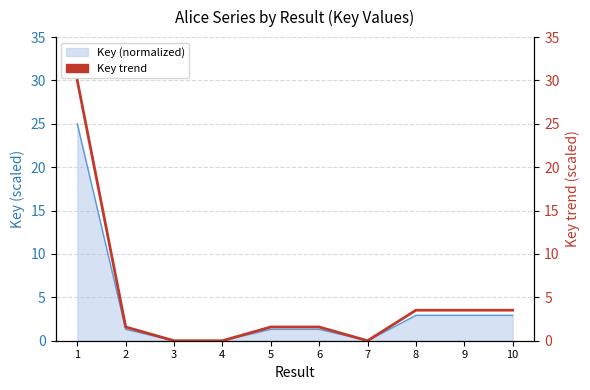

What is the sum of the values at 3 and 9?

3.5